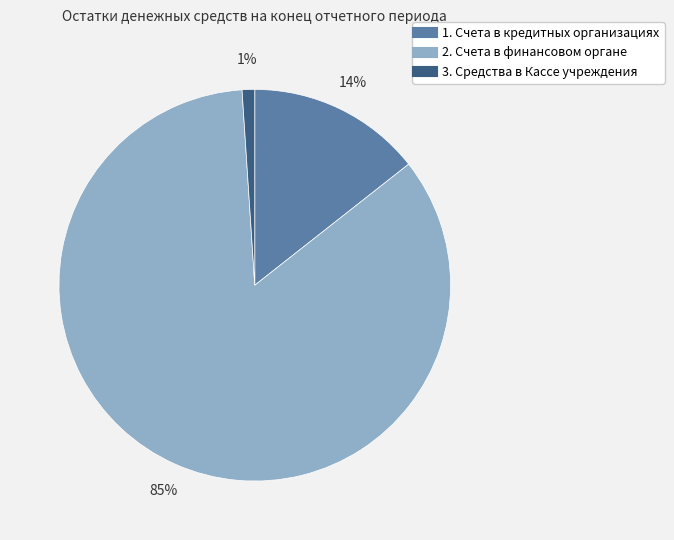

How many segments does this pie chart have?

3